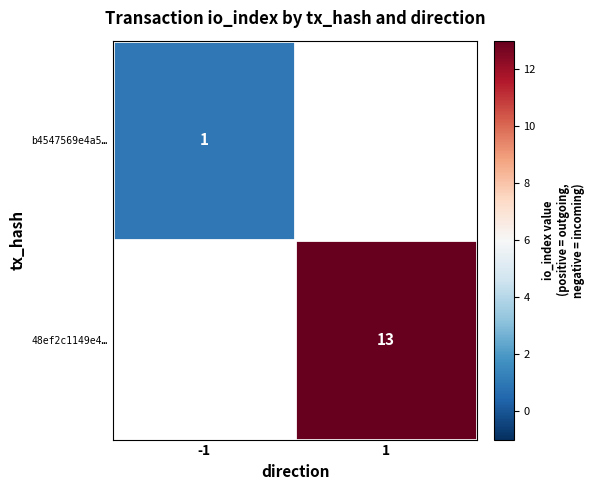

The b4547569e4a5… series shows 2 at -1. True or false?

False